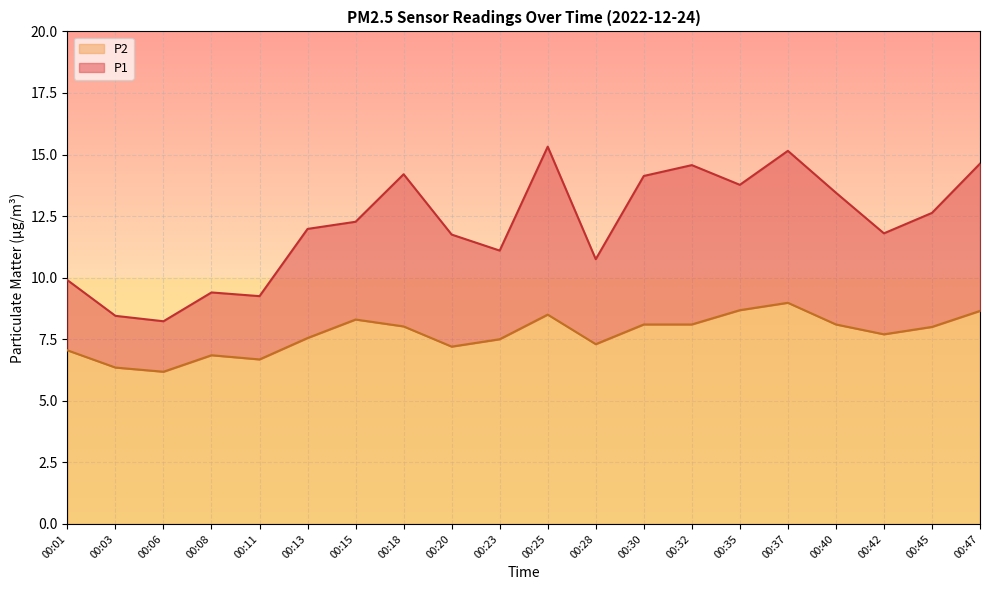

True or false: P1 and P2 cross at least once.

False